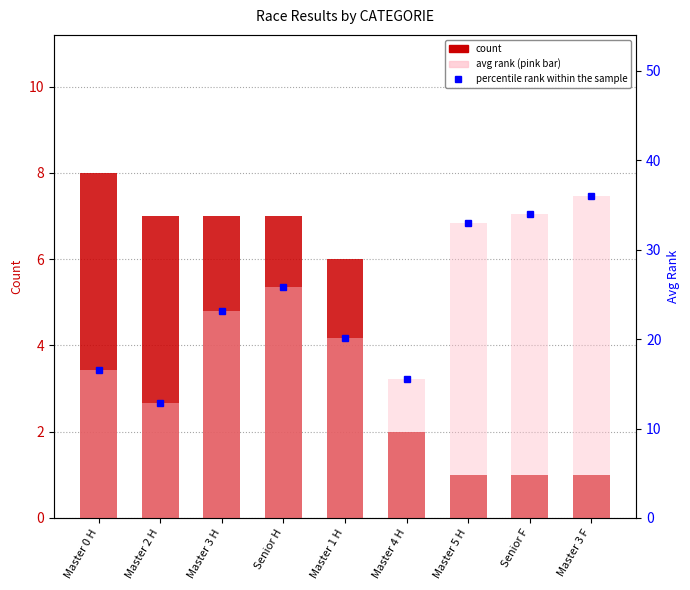

How many data points in count are above 6?

4